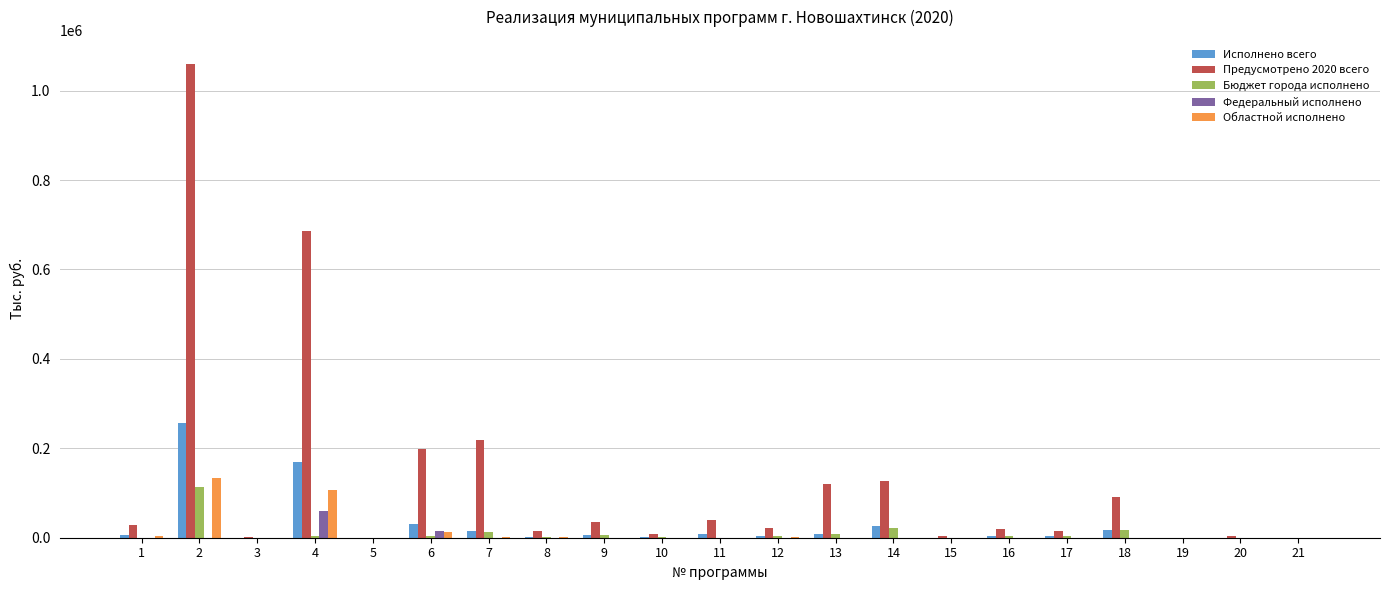

What is the greatest value displayed?

1060573.7